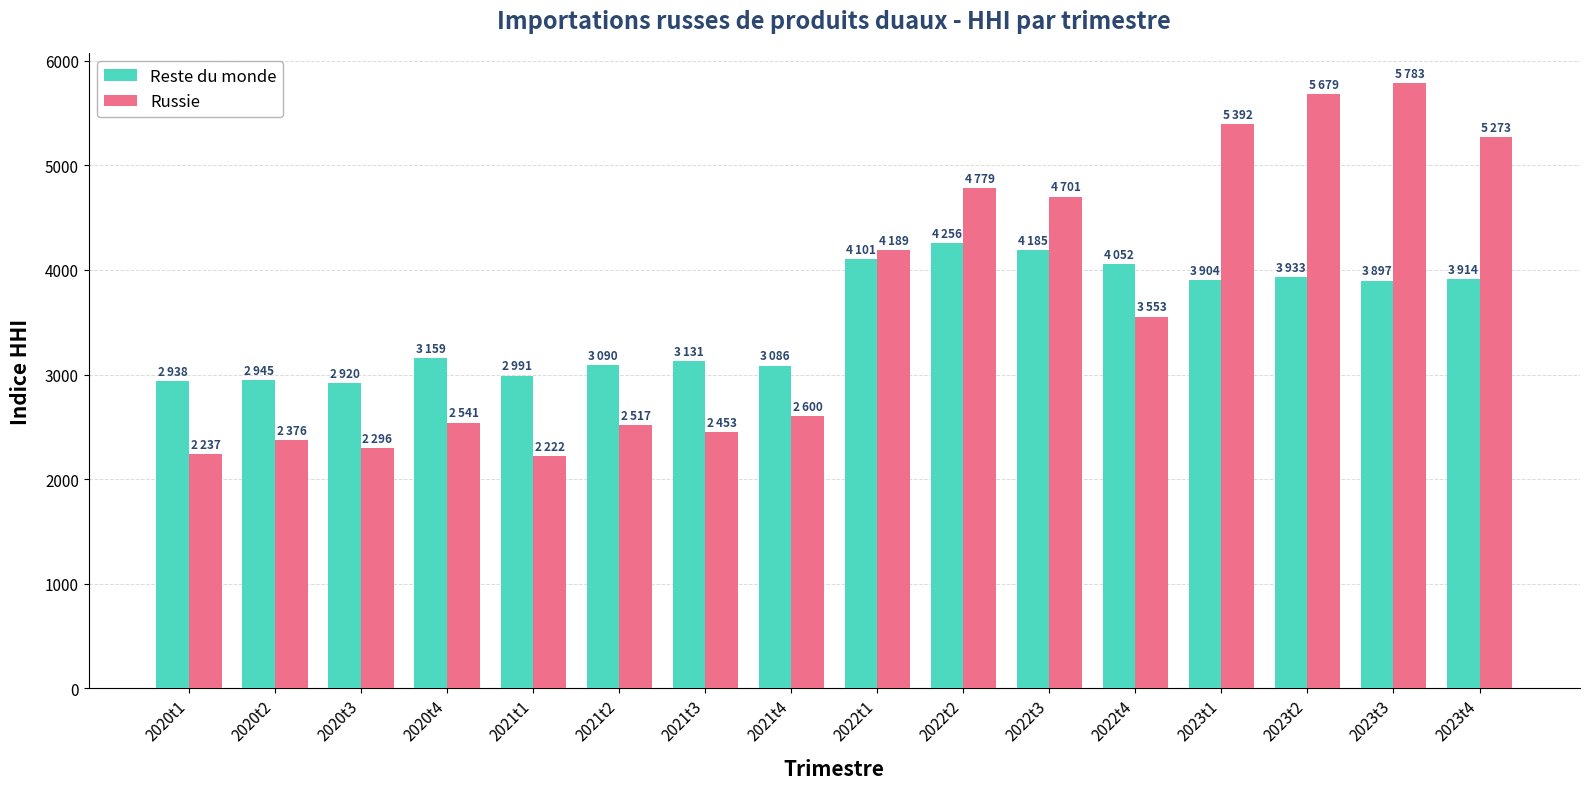

What is the value of the Reste du monde bar at the 4th from the left?

3159.2